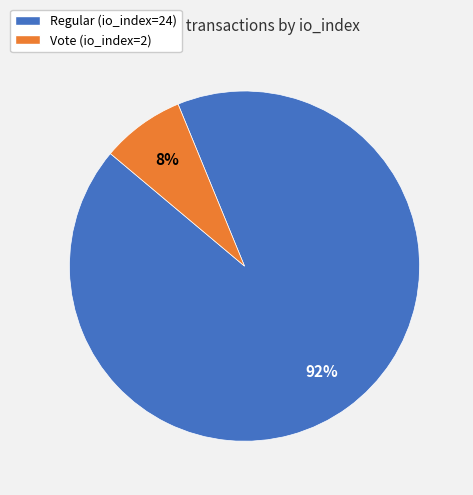

Which slice is the smallest?

Vote